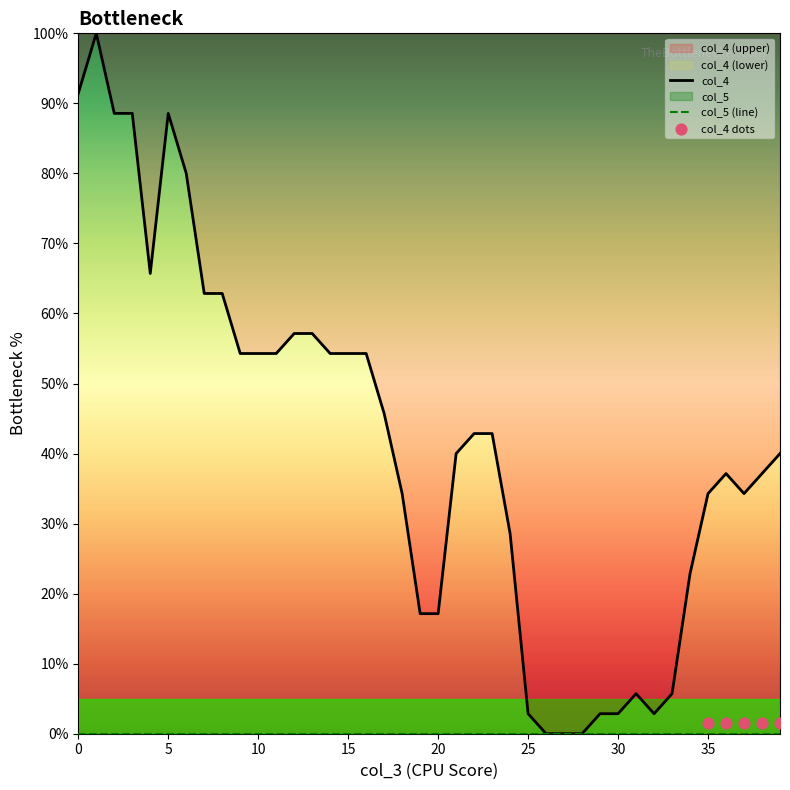

What is the change in value from 1 to 34?

-77.1